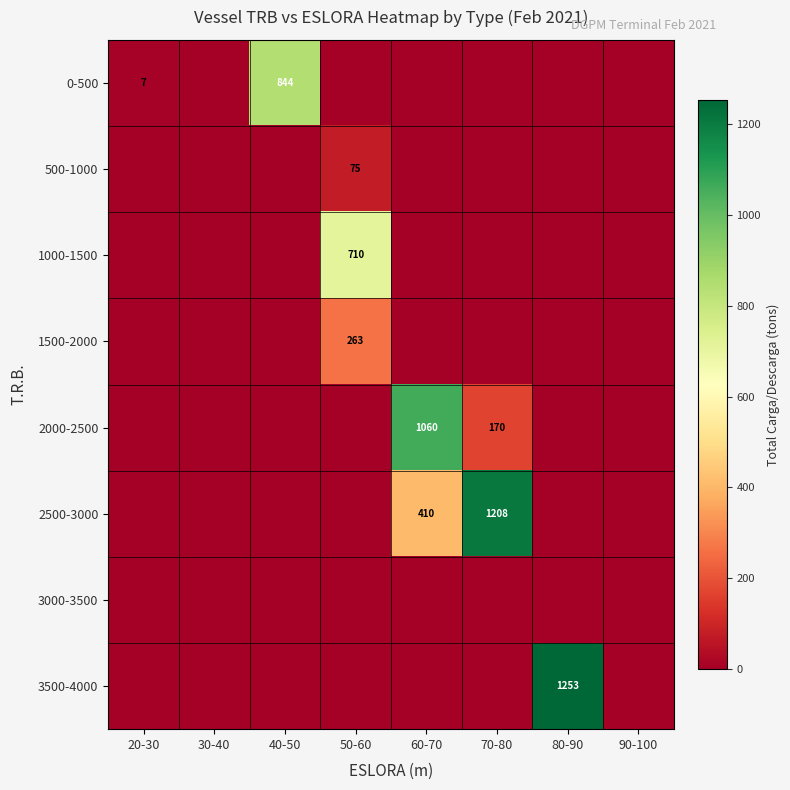

Is the value of 0-500 at 20-30 greater than the value of 500-1000 at 50-60?

No